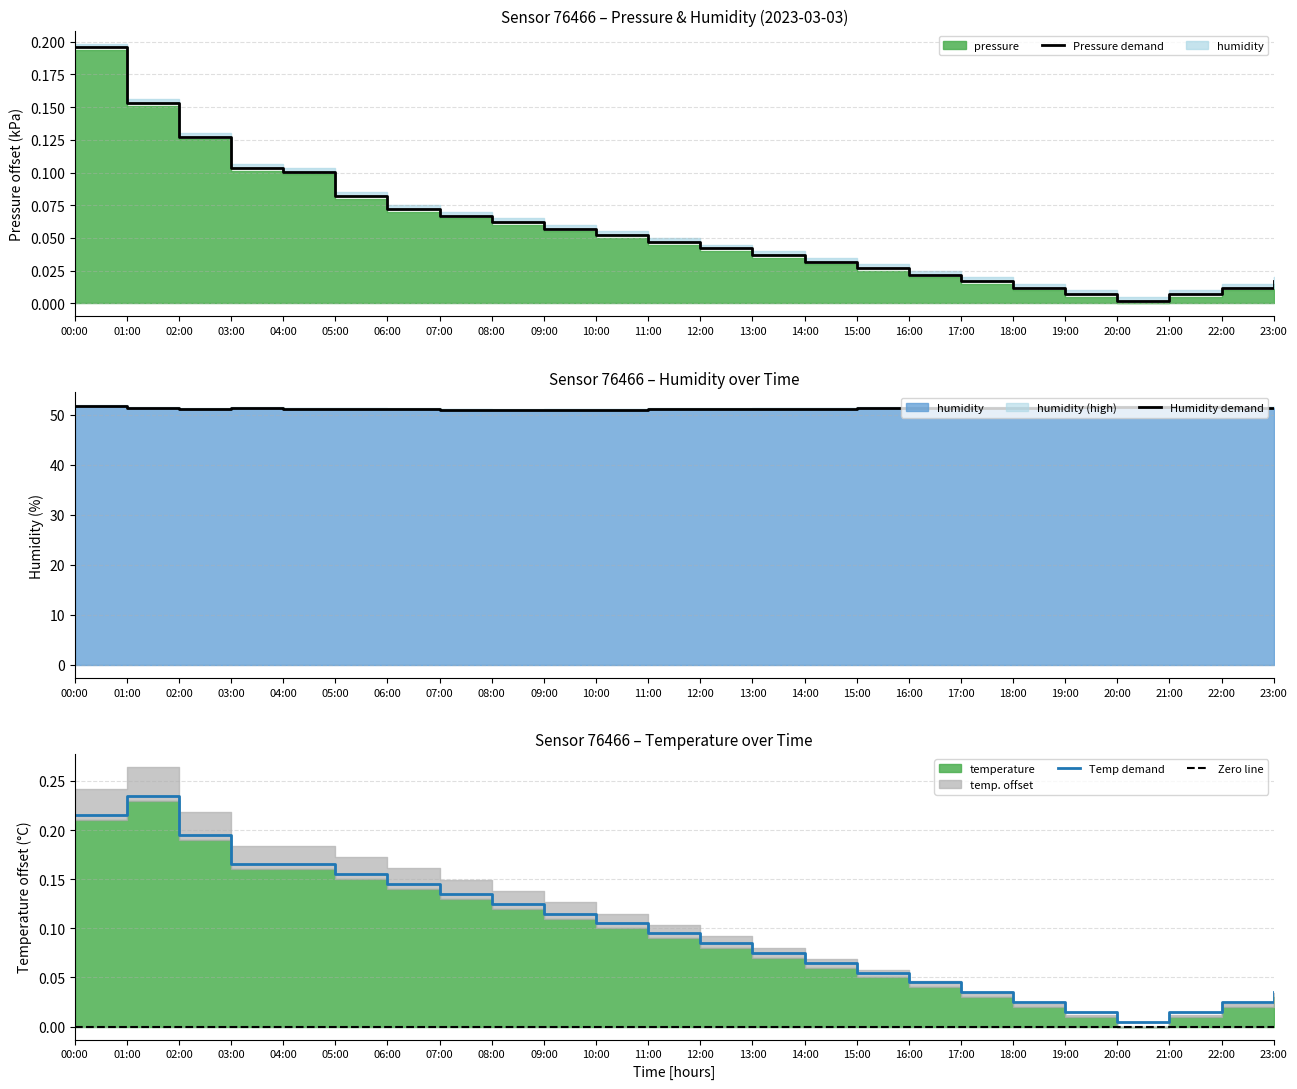

Rank the series by their maximum value, from highest to lowest.

Humidity demand, Temp demand, Pressure demand, Zero line